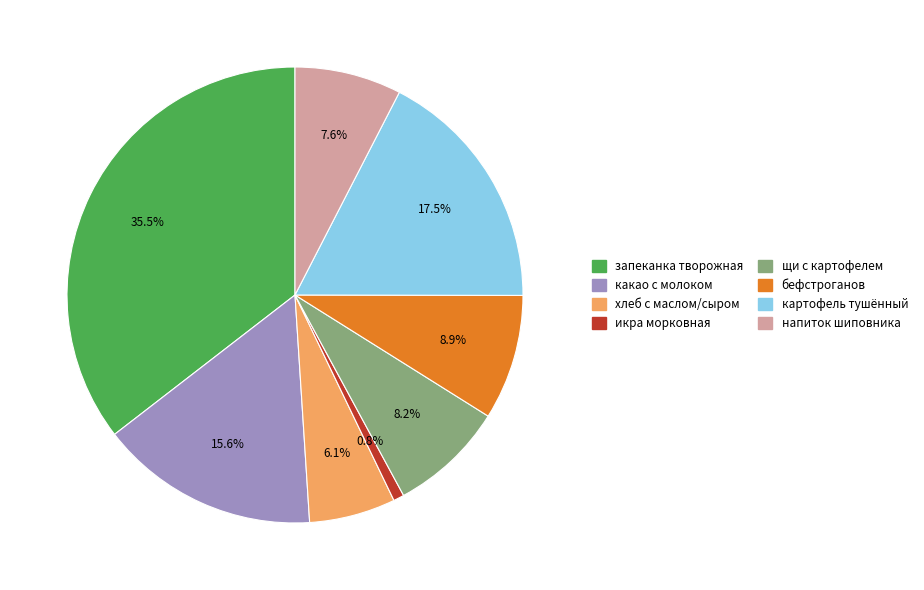

Does any single category account for the majority?

No